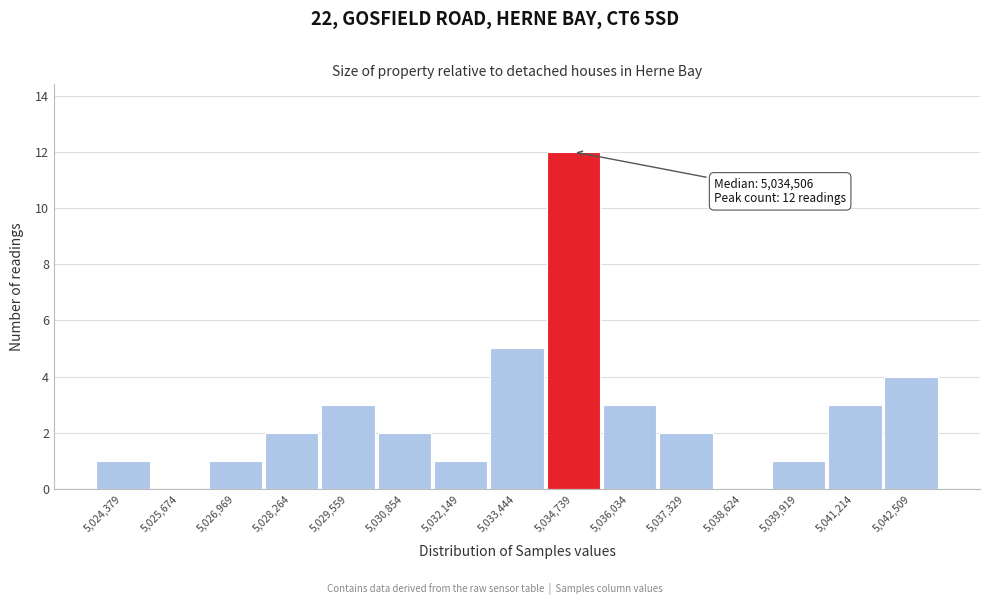

Over which range of the x-axis is the bar tallest?

5034000 to 5035400